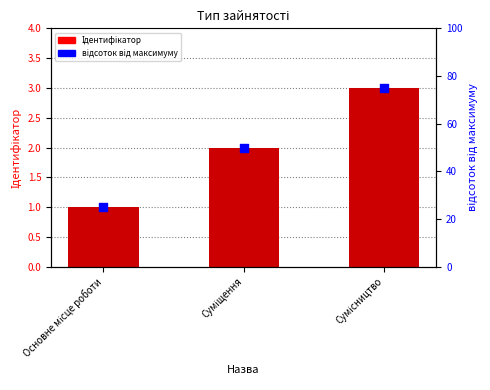

What are all the series names shown in the legend?

Ідентифікатор, відсоток від максимуму